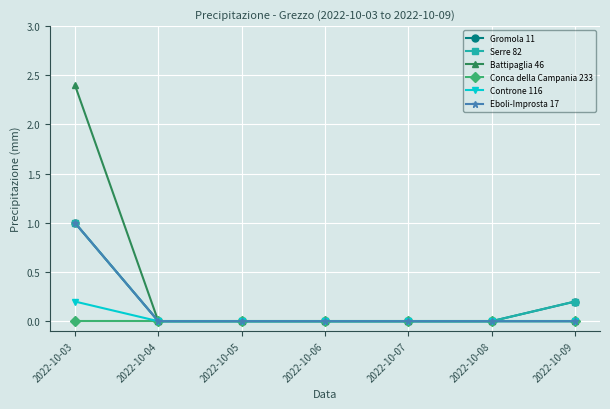

Does the chart have visible grid lines?

Yes